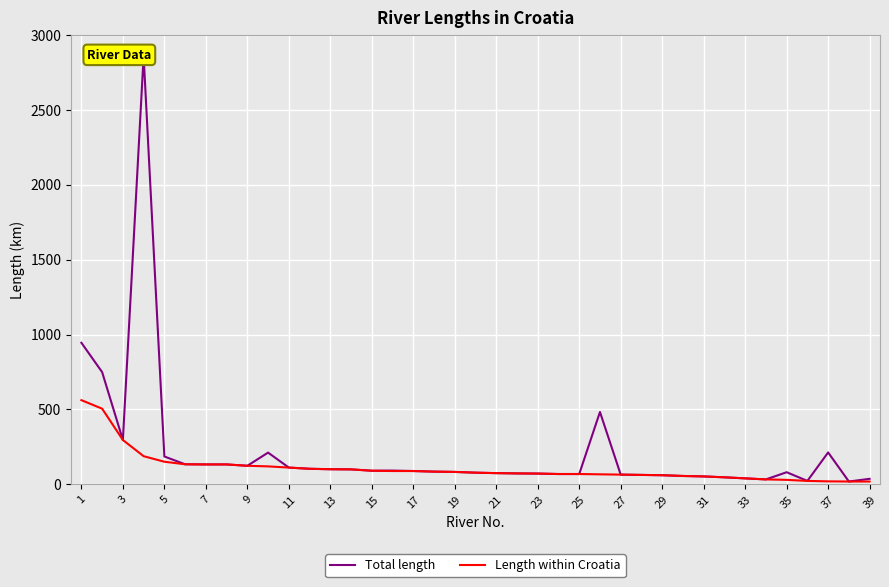

What is the sum of the Total length values at 33 and 36?

302